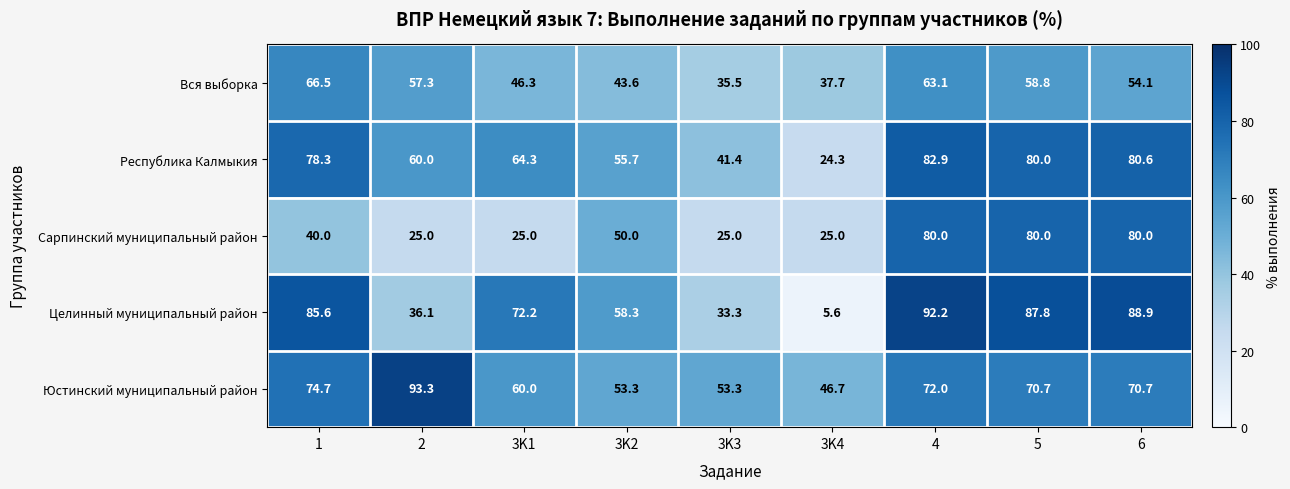

List the series in order of their peak value, highest first.

Юстинский муниципальный район, Целинный муниципальный район, Республика Калмыкия, Сарпинский муниципальный район, Вся выборка